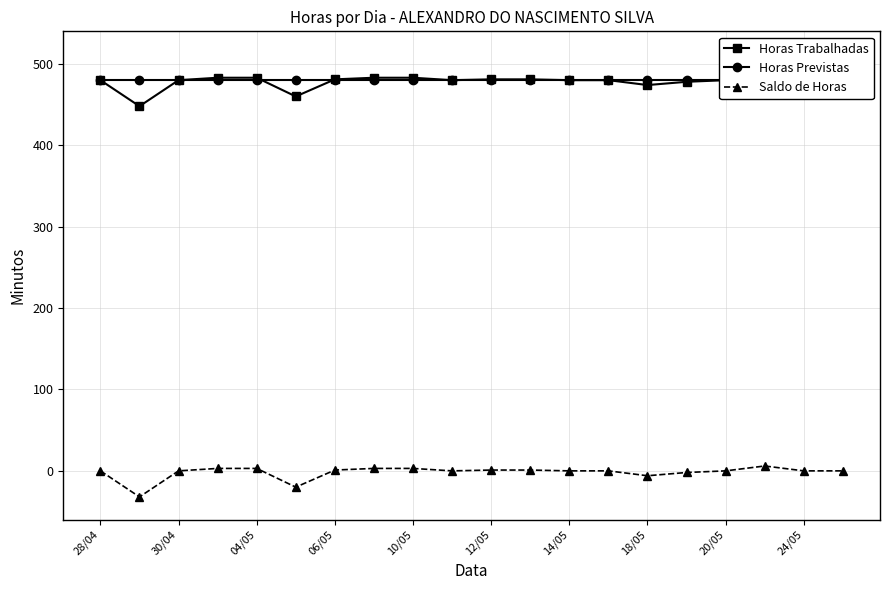

What are all the series names shown in the legend?

Horas Trabalhadas, Horas Previstas, Saldo de Horas